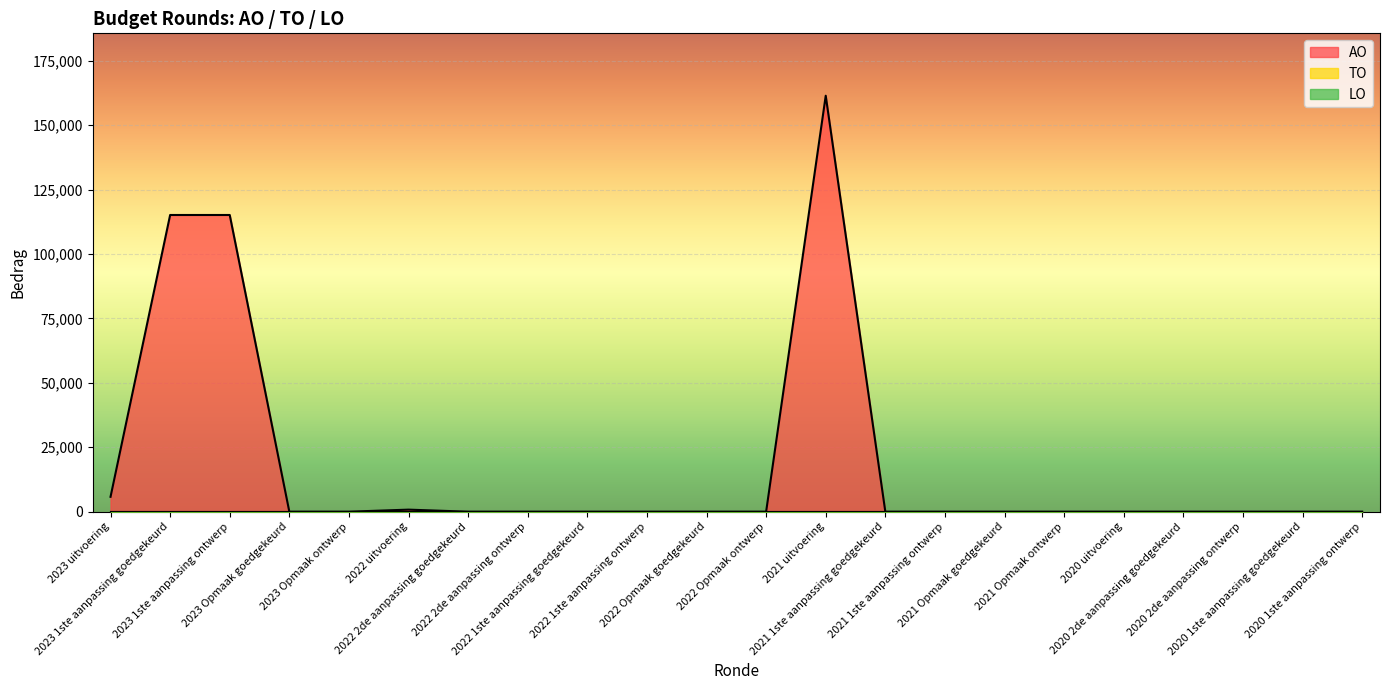

What is the maximum value shown in the chart?

161467